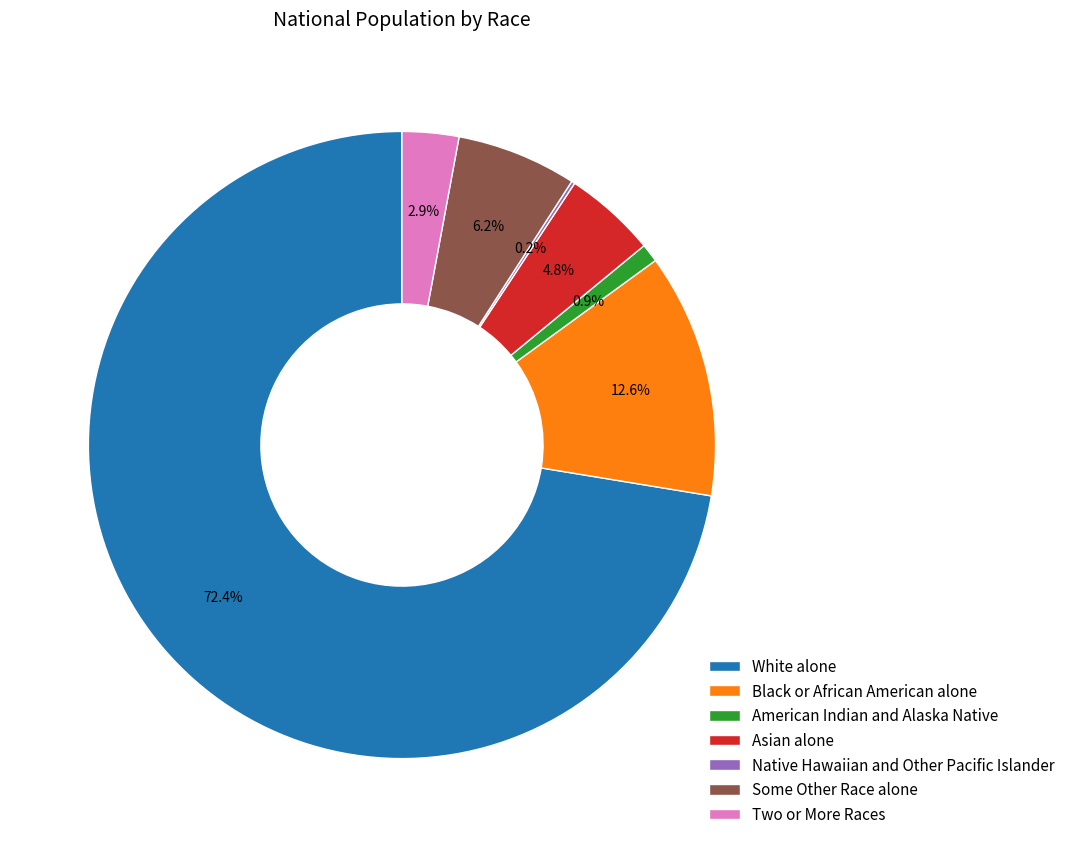

What is the total percentage of Two or More Races and Some Other Race alone?

9.1%